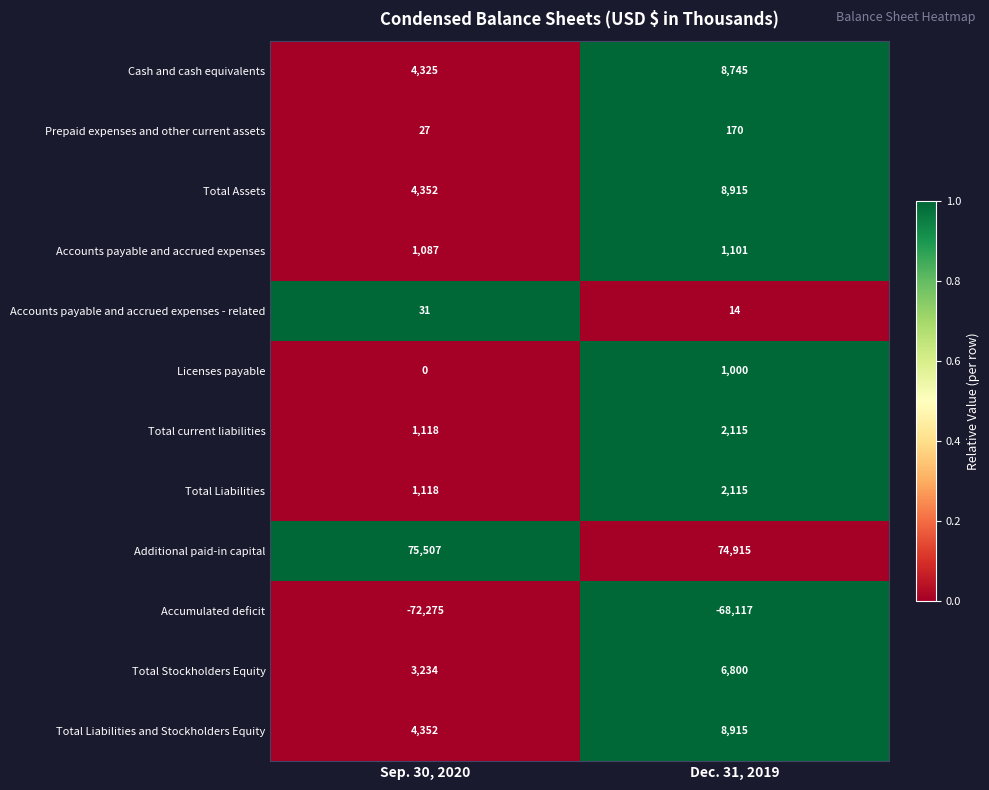

How many data points does each series have?

2